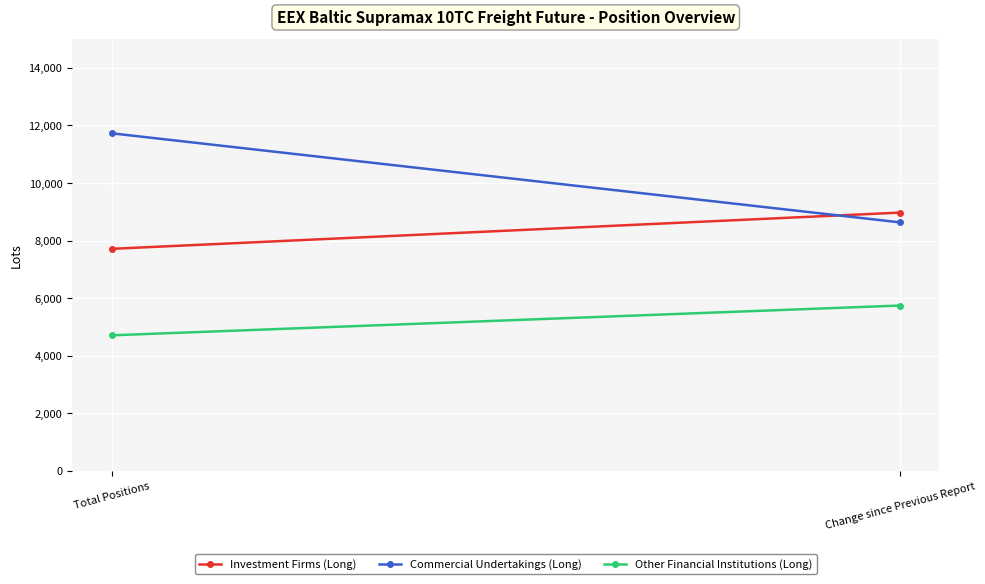

Reading left to right, what are all the values shown in this chart?

Investment Firms (Long): Total Positions=7714.0	Change since Previous Report=8972.8
Commercial Undertakings (Long): Total Positions=11728.2	Change since Previous Report=8633.9
Other Financial Institutions (Long): Total Positions=4710.0	Change since Previous Report=5745.0